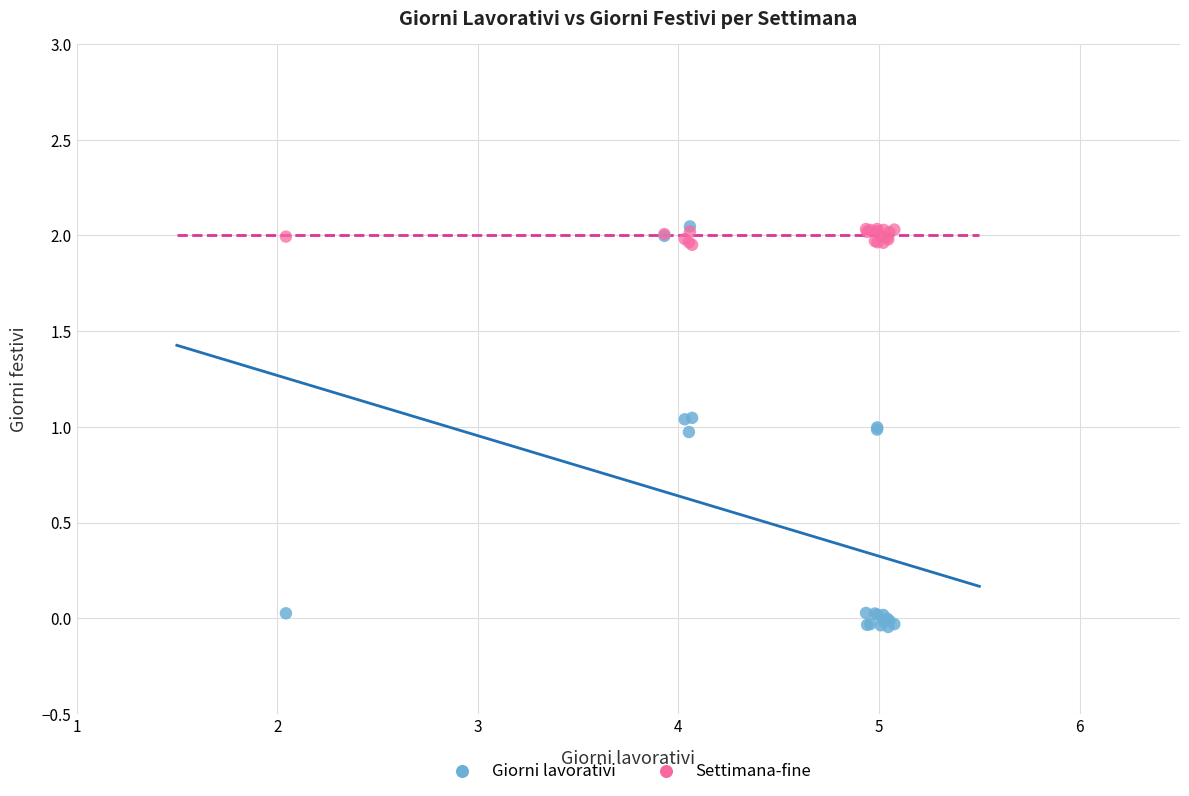

What are all the series names shown in the legend?

Giorni lavorativi, Settimana-fine